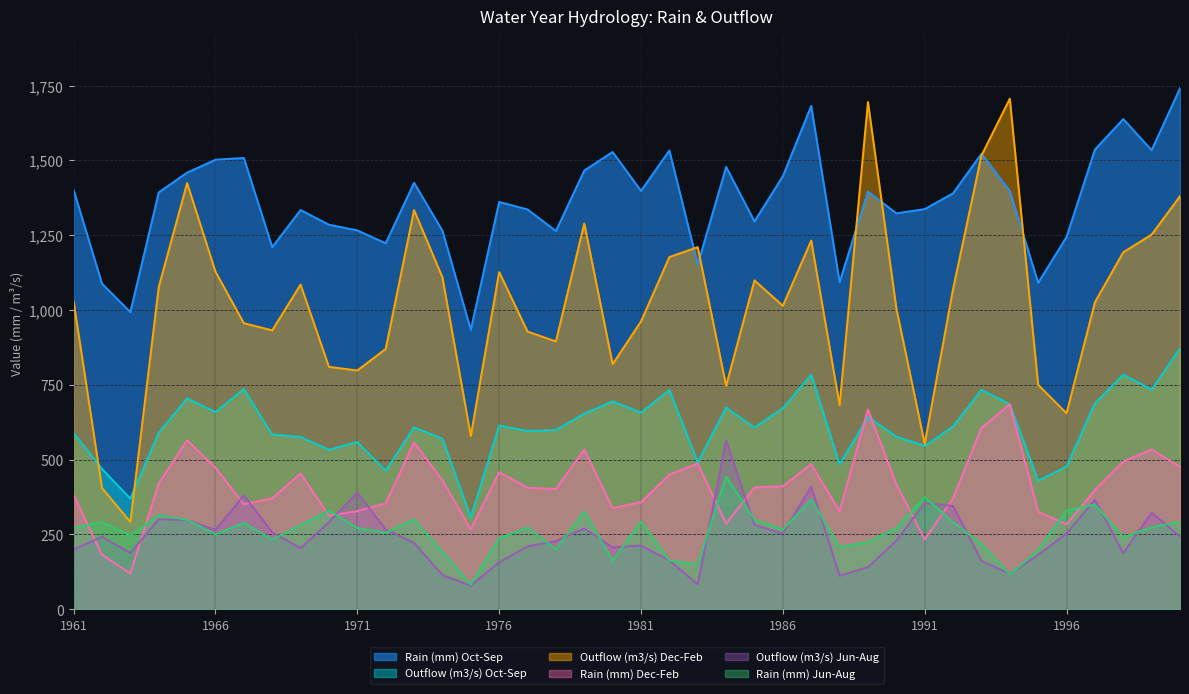

Which series has the largest total across all categories?

Rain (mm) Oct-Sep